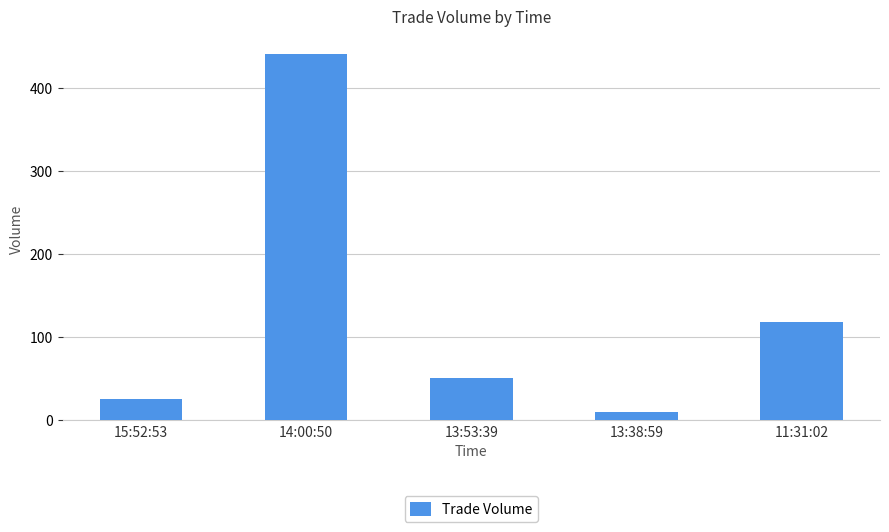

How many bars are there in total?

5